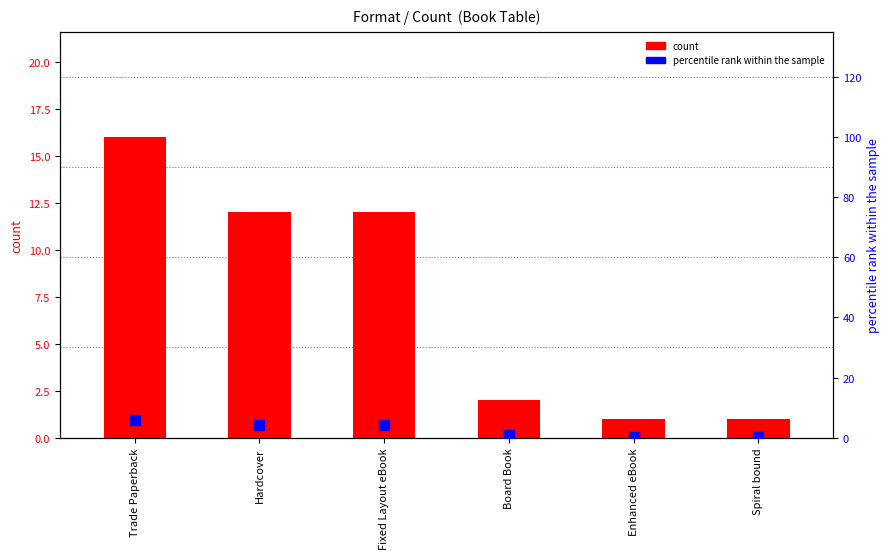

What is the value of the count bar at the 1st from the left?

16.0